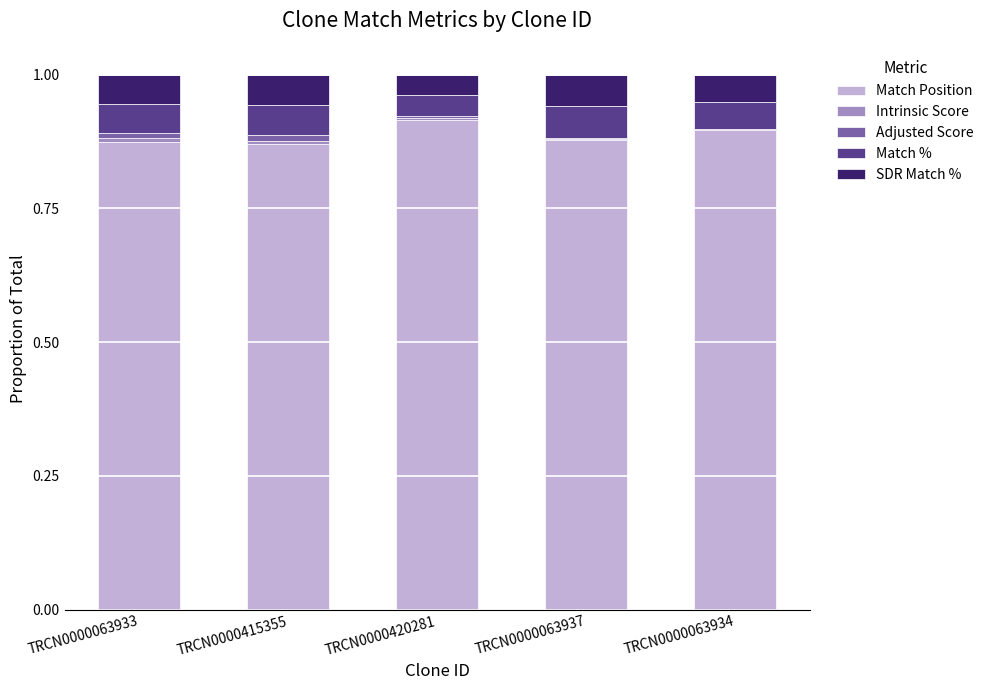

What is the value of the Match Position bar at the 3rd from the left?

0.9